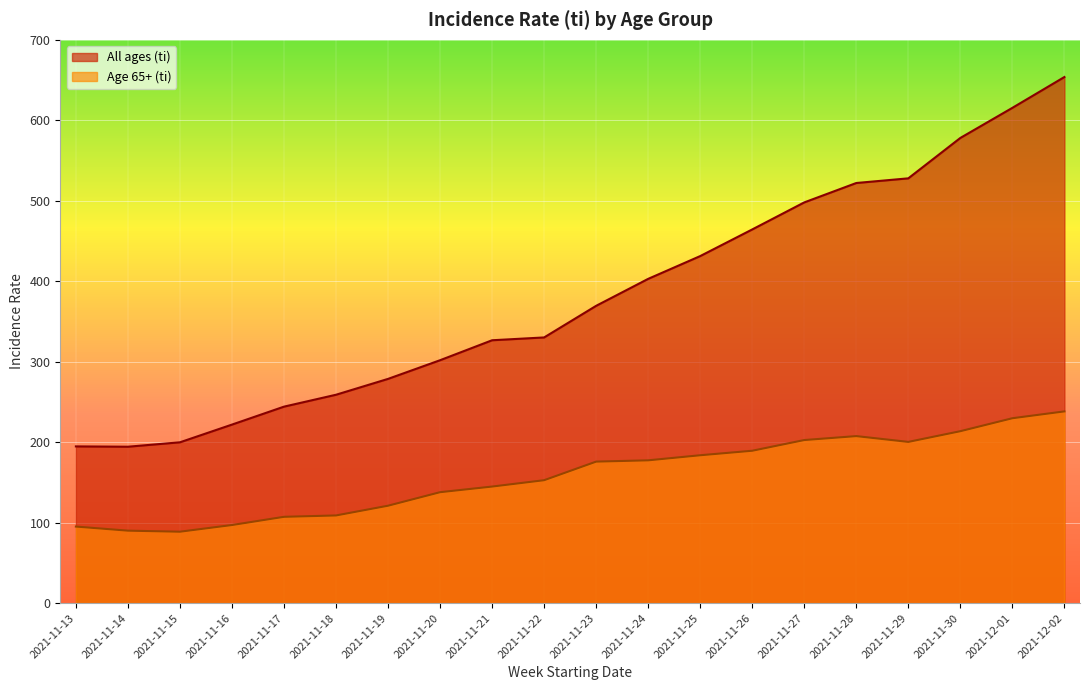

What is the difference between the All ages (ti) values at 2021-11-21 and 2021-11-29?

201.2